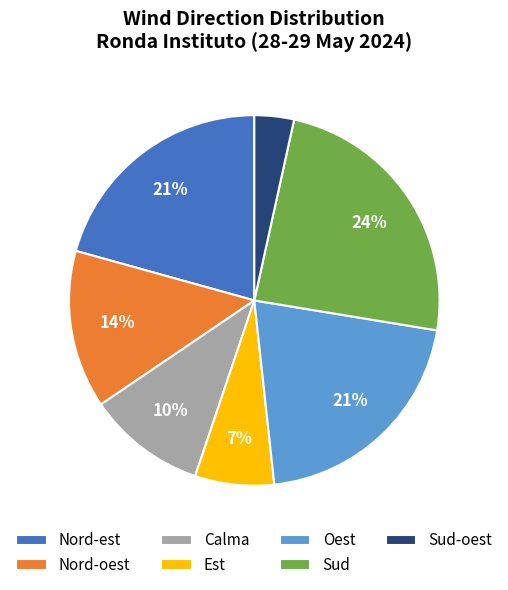

Does Nord-est represent more than half of the total?

No